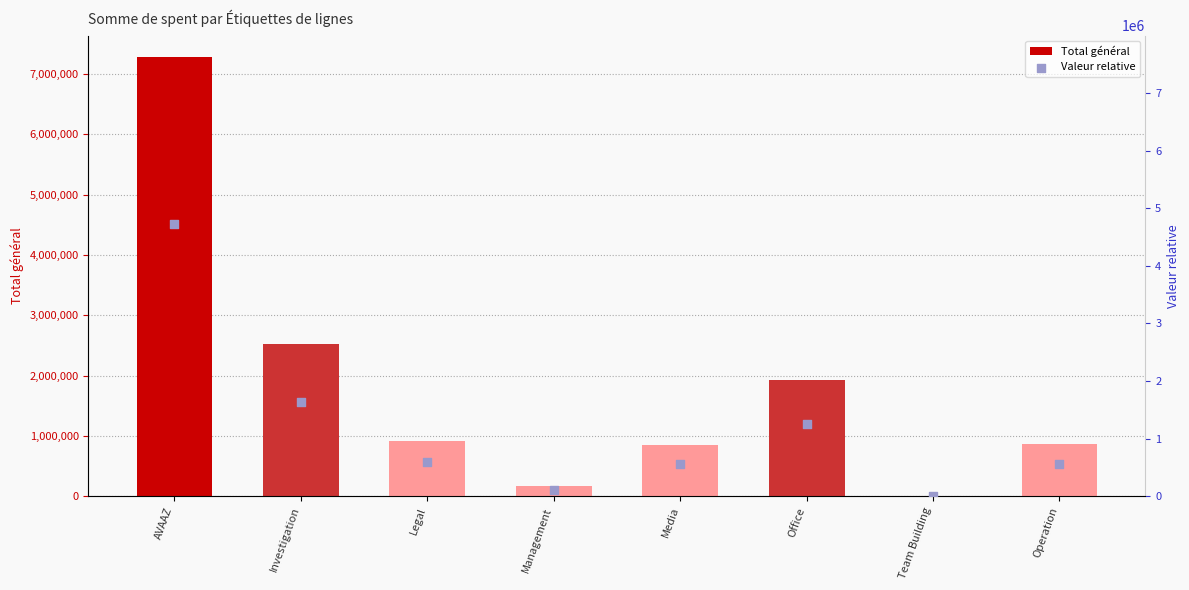

What is the total value across all series at Operation?

1429725.0